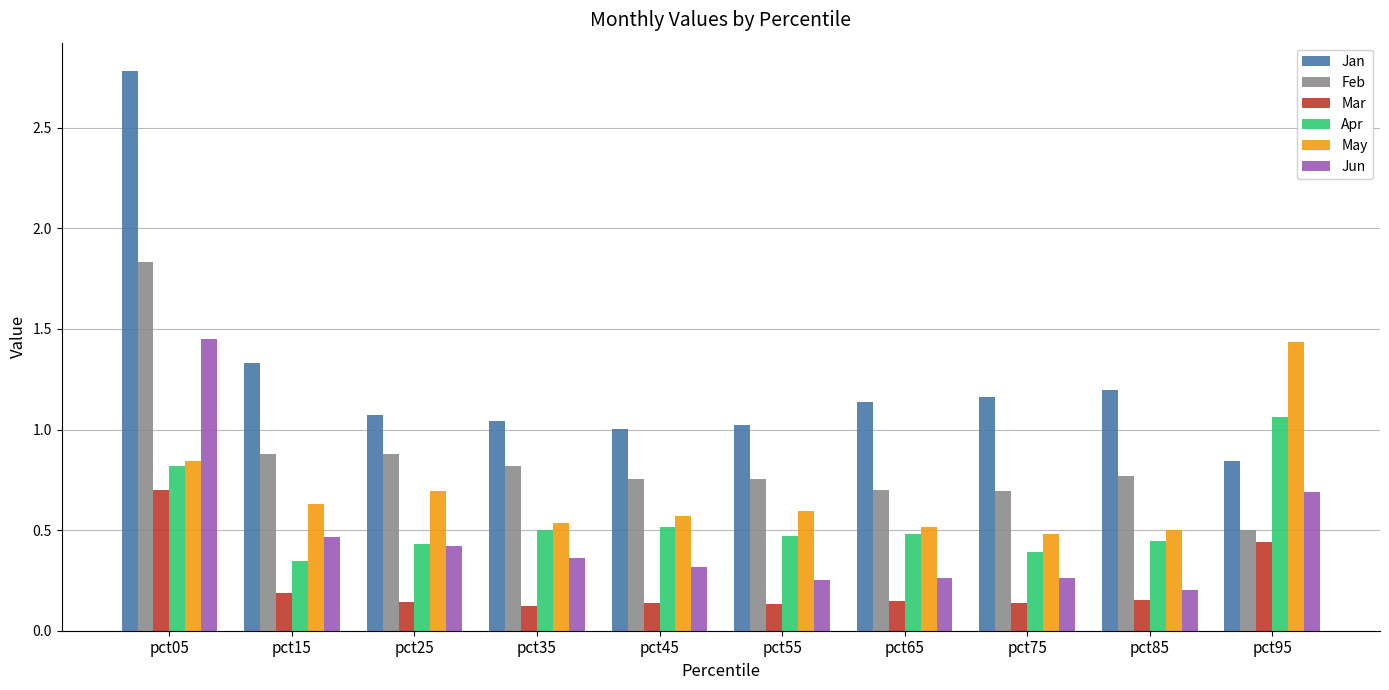

At which category is the sum across all series the highest?

pct05